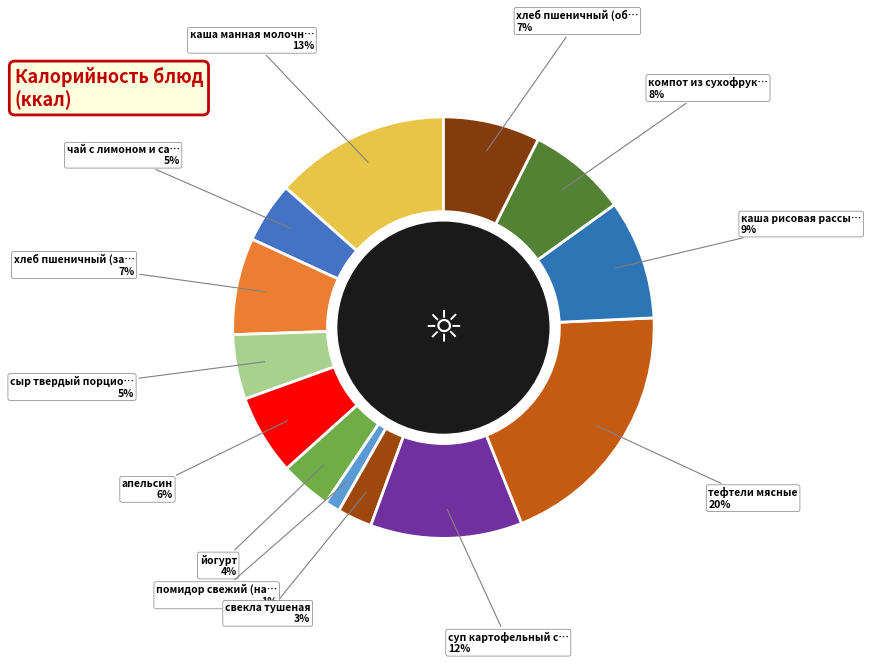

How many segments does this pie chart have?

13